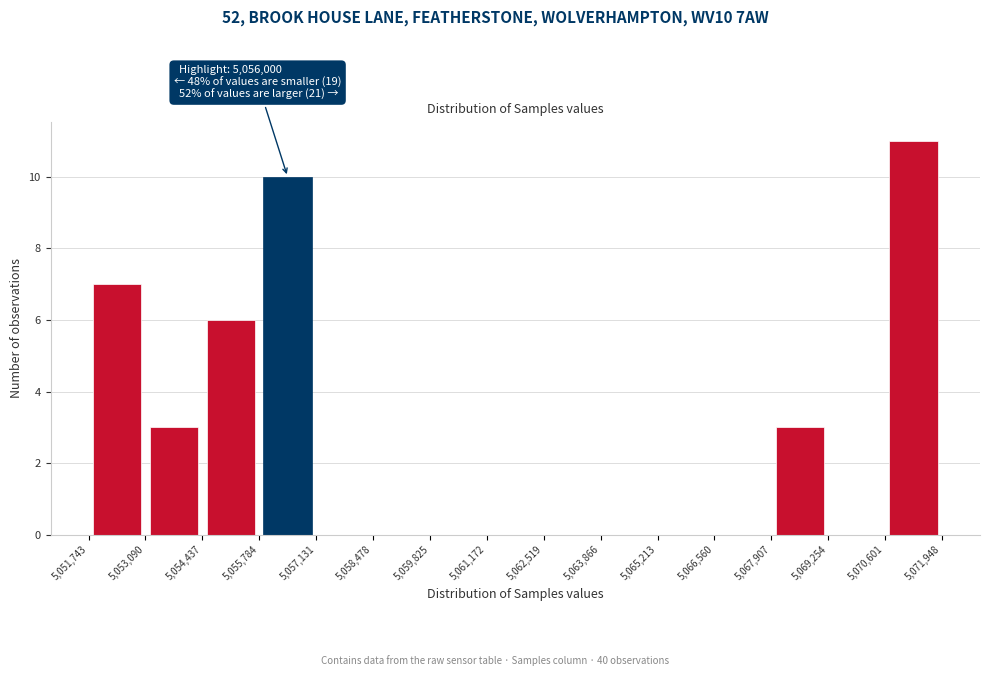

Over which range of the x-axis is the bar tallest?

5,070,601 to 5,071,948